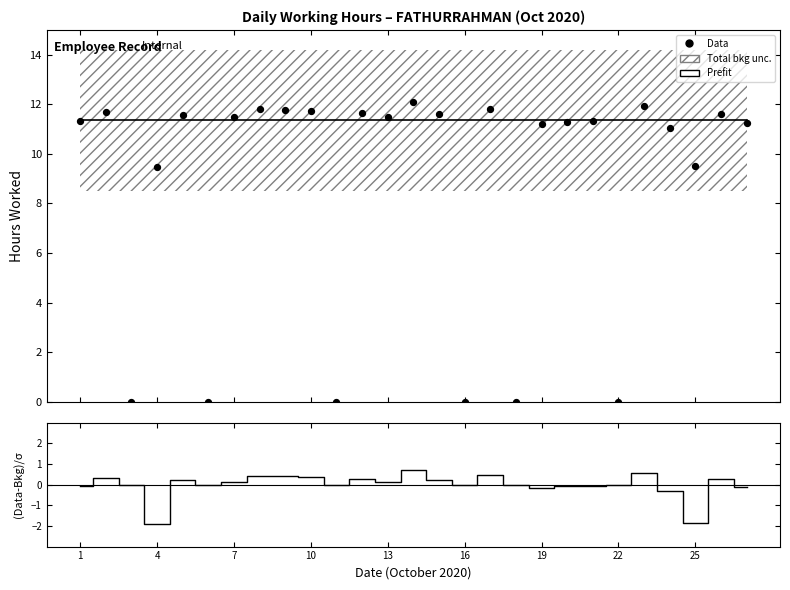

Is the value of Data at 13 greater than the value of (Data-Bkg)/σ at 19?

Yes